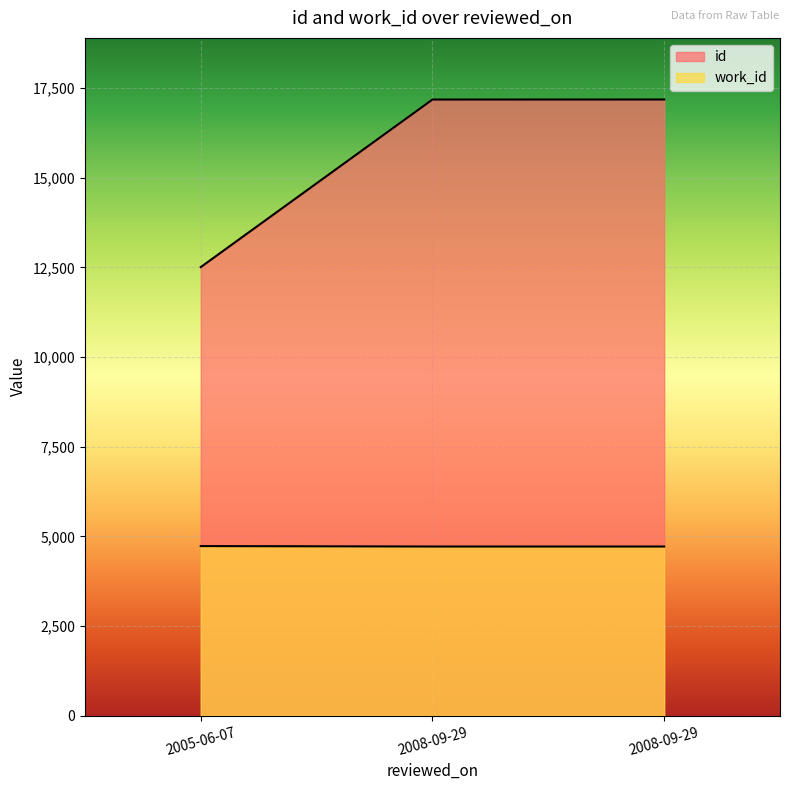

List the series in order of their peak value, highest first.

id, work_id